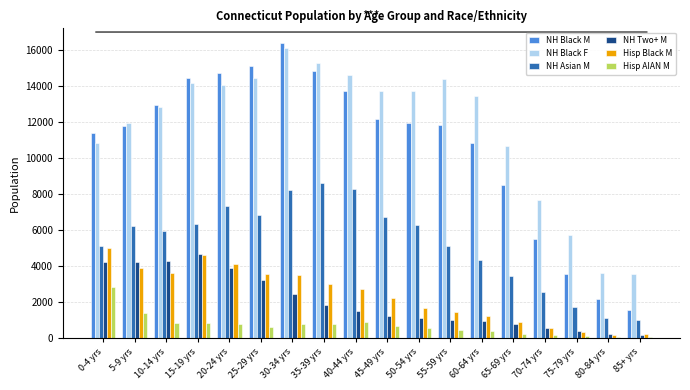

What are all the series names shown in the legend?

NH Black M, NH Black F, NH Asian M, NH Two+ M, Hisp Black M, Hisp AIAN M